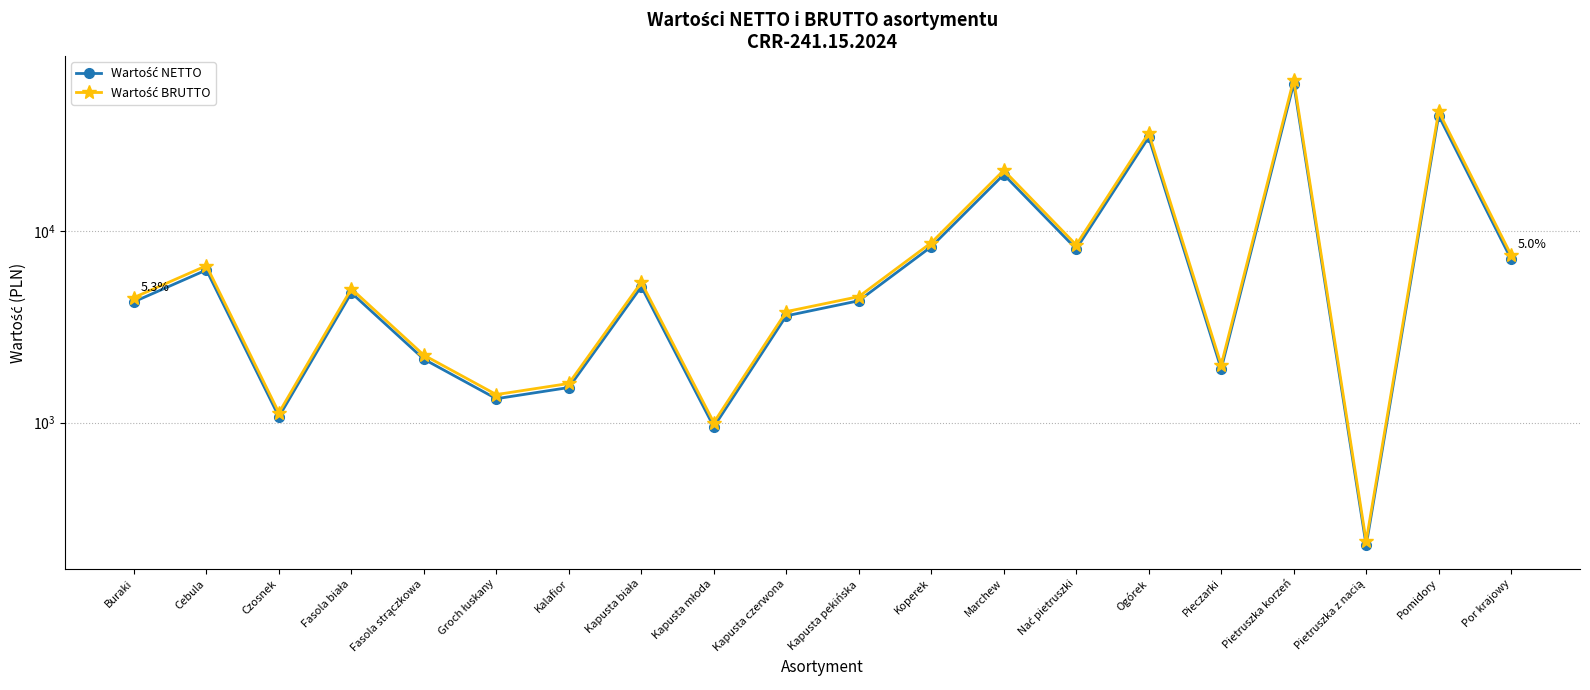

True or false: Wartość BRUTTO has more than 0 interior local peaks.

True